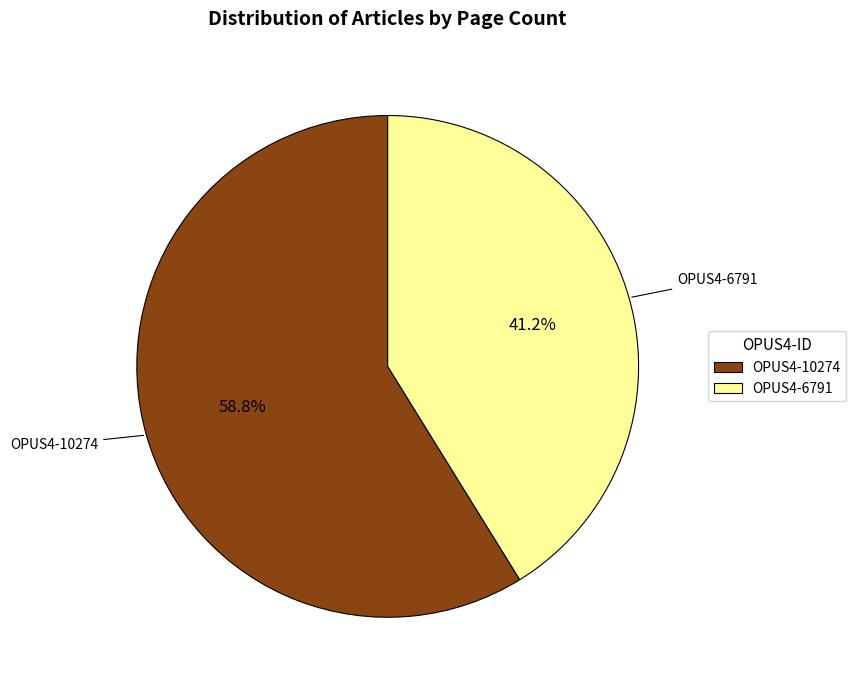

Combined, do OPUS4-6791 and OPUS4-10274 account for over 50%?

Yes